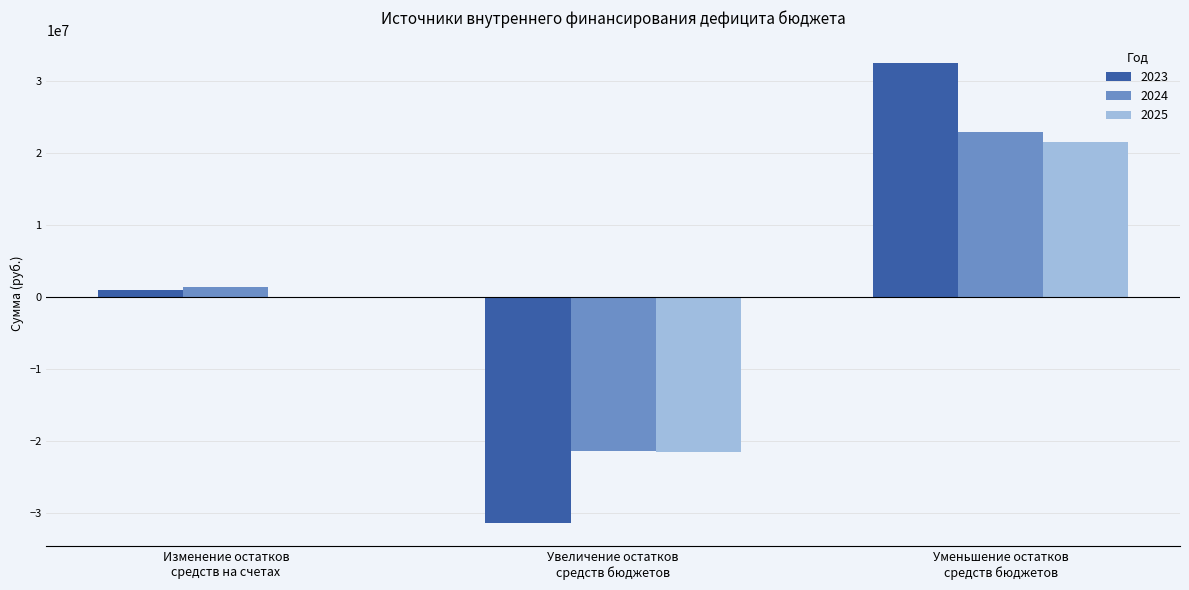

Reading right to left, transcribe all the data shown in this chart.

2023: Уменьшение остатков
средств бюджетов=32383845.9	Увеличение остатков
средств бюджетов=-31496331.2	Изменение остатков
средств на счетах=887514.7
2024: Уменьшение остатков
средств бюджетов=22800000.0	Увеличение остатков
средств бюджетов=-21500000.0	Изменение остатков
средств на счетах=1300000.0
2025: Уменьшение остатков
средств бюджетов=21530000.0	Увеличение остатков
средств бюджетов=-21530000.0	Изменение остатков
средств на счетах=0.0